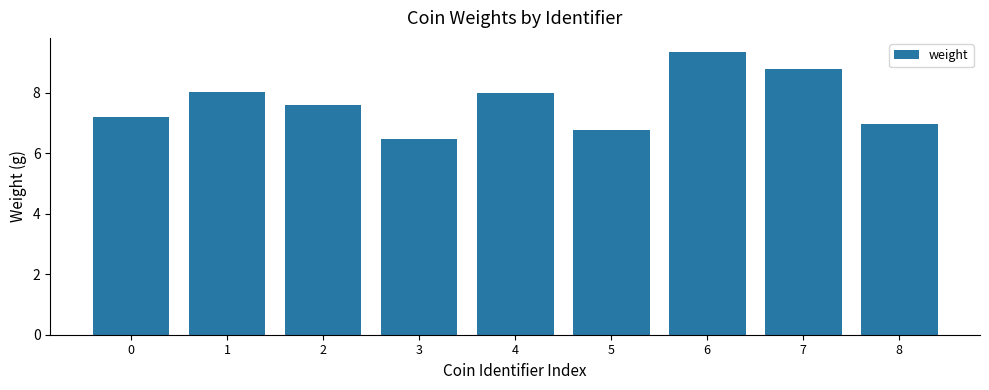

Which label corresponds to the smallest value in the chart?

3